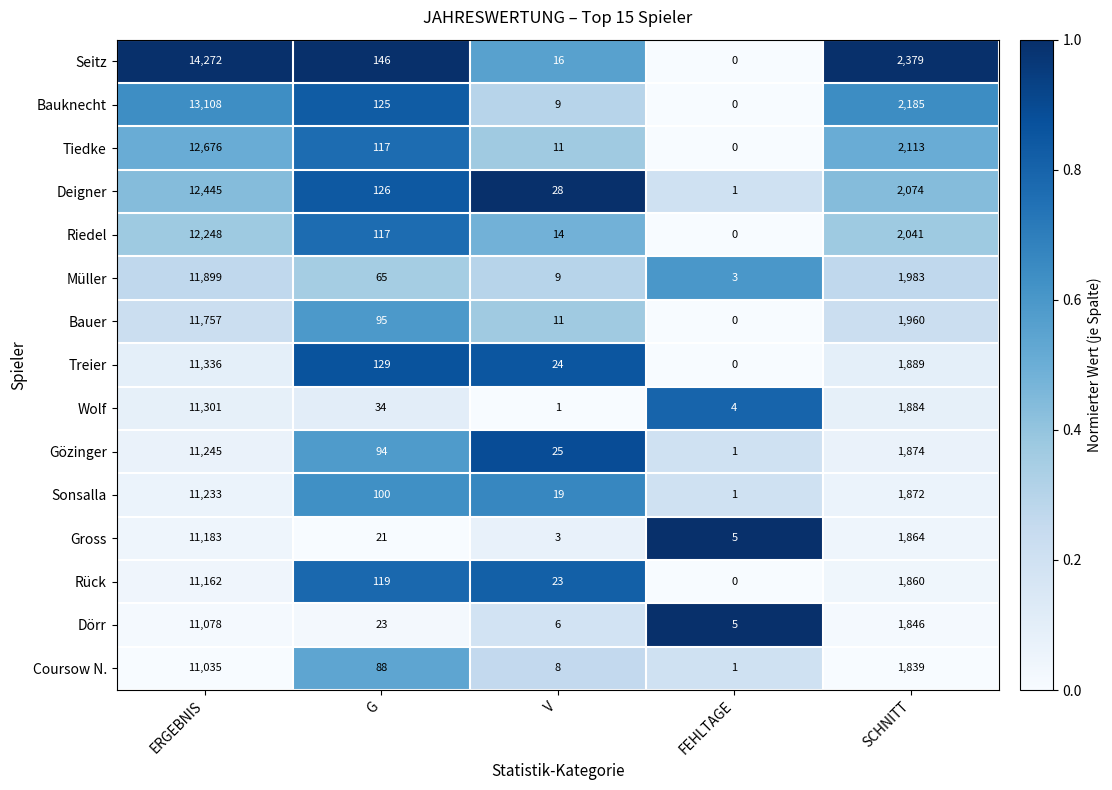

Which series changed the most between ERGEBNIS and FEHLTAGE?

Seitz